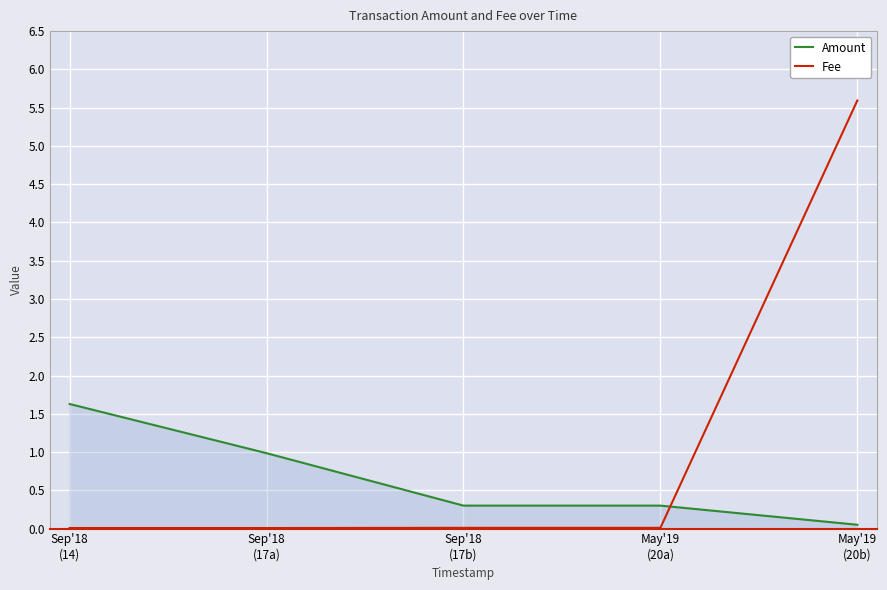

What is the difference between the maximum and second lowest values in the Fee series?

5.6